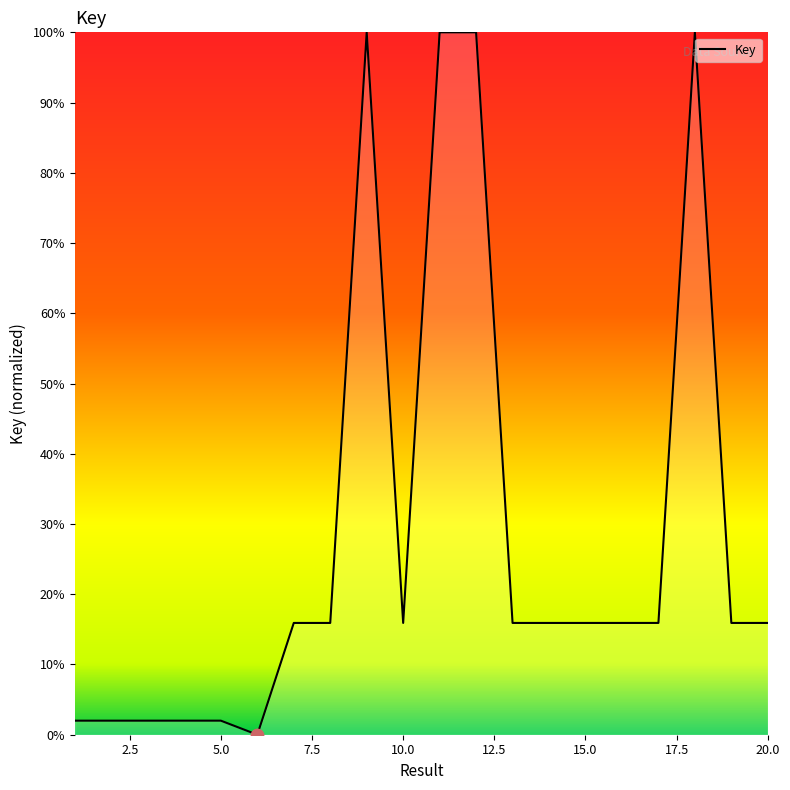

What is the maximum value shown in the chart?

100.0